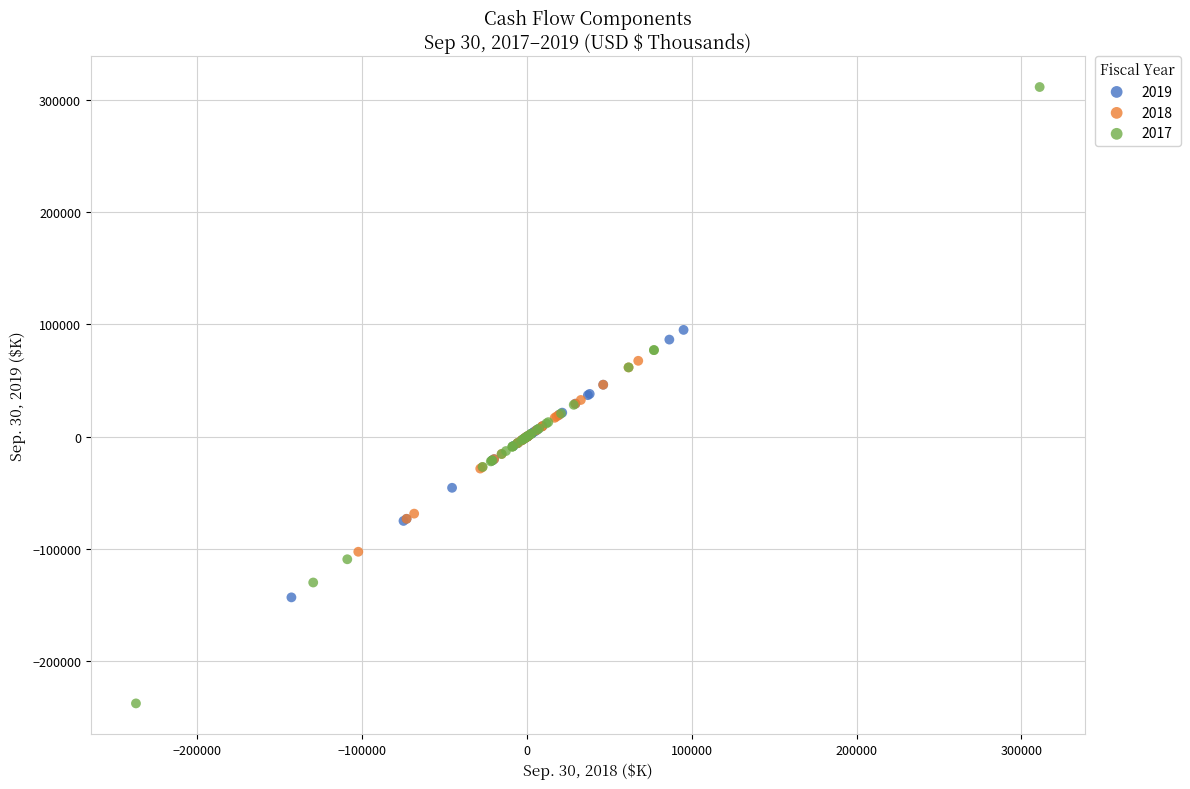

Which series reaches the maximum Y coordinate?

2017